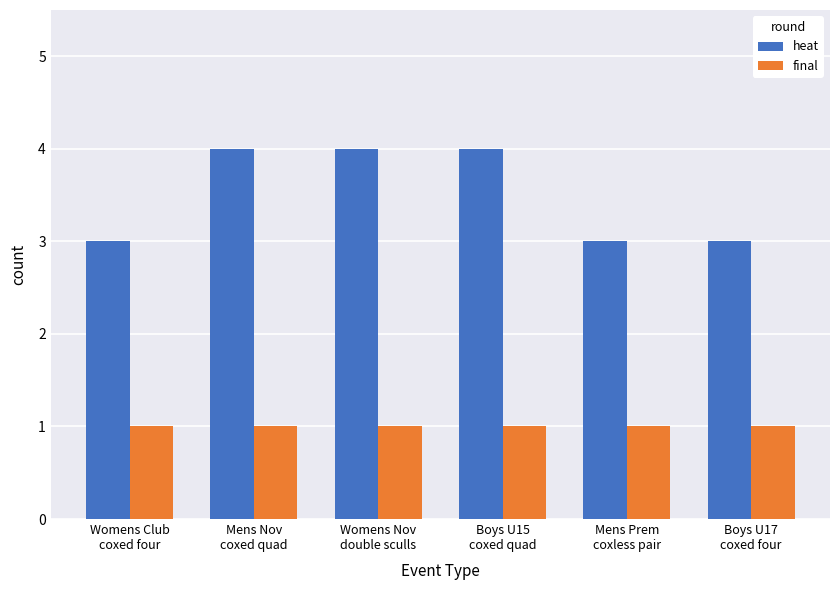

What is the sum of all final values?

6